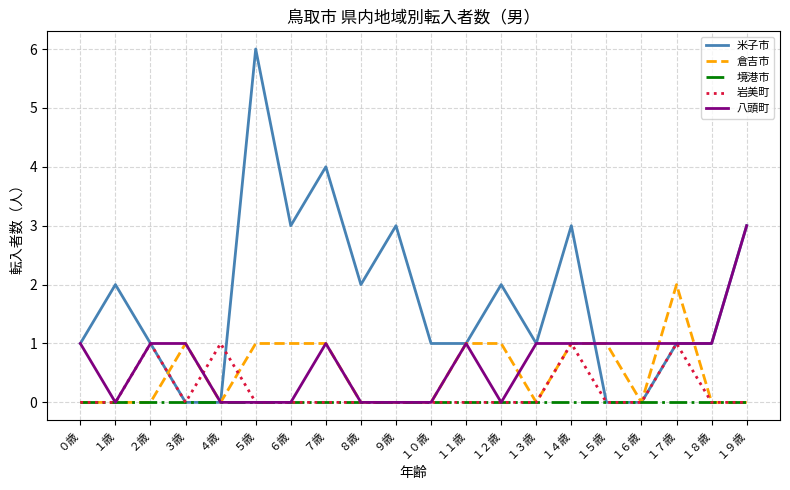

Which series has the widest spread of values?

米子市